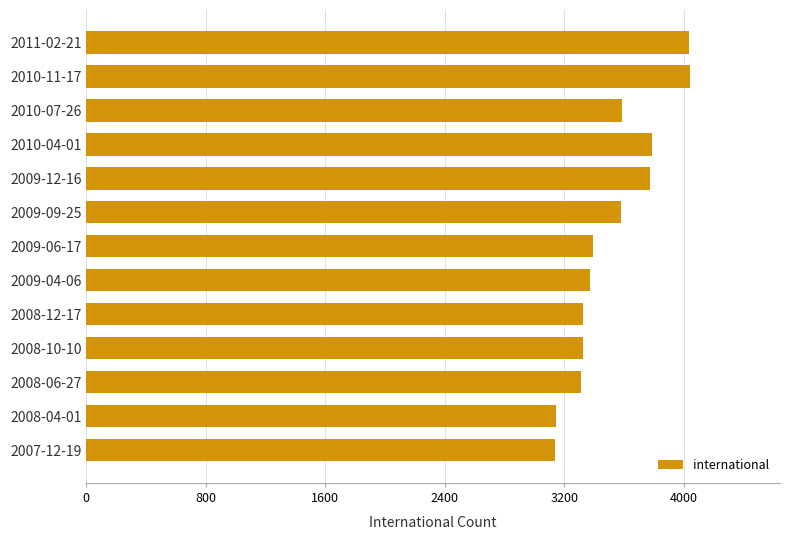

Is it true that the value at 2009-04-06 is 2269?

False